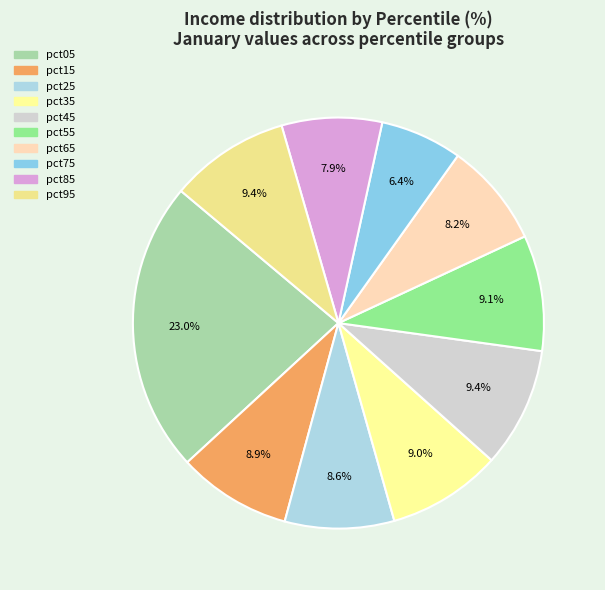

To the nearest percent, what is the difference between the pct75 and pct05 slice percentages?

17%